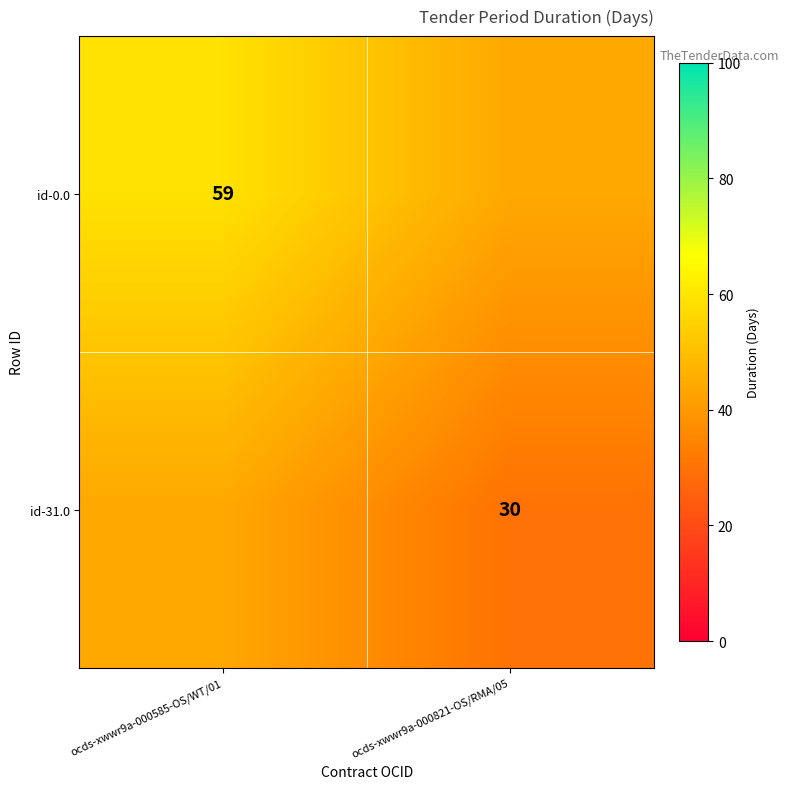

The value of id-0.0 at ocds-xwwr9a-000585-OS/WT/01 is 86. True or false?

False